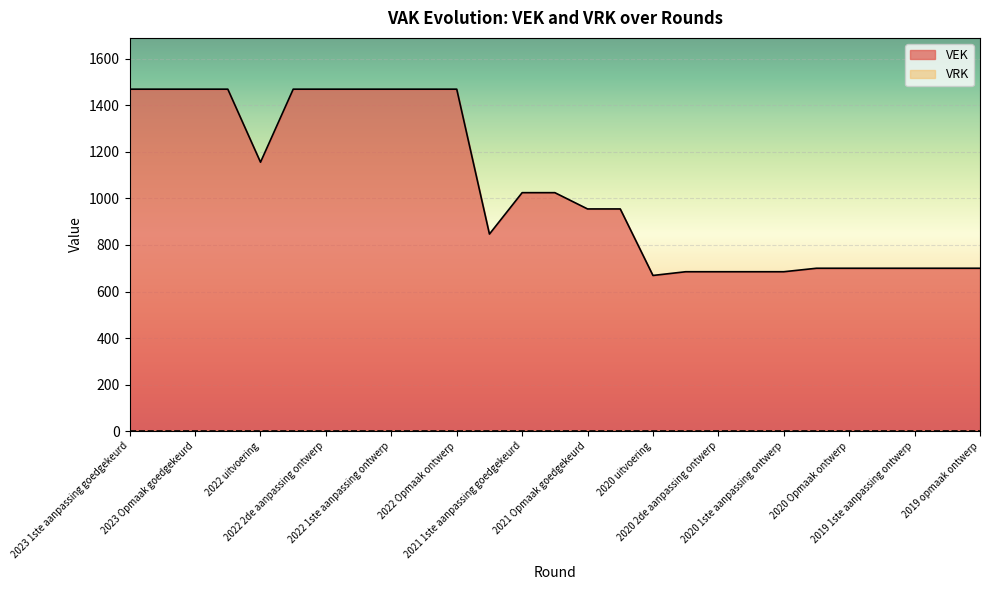

How many values are below 955?

12